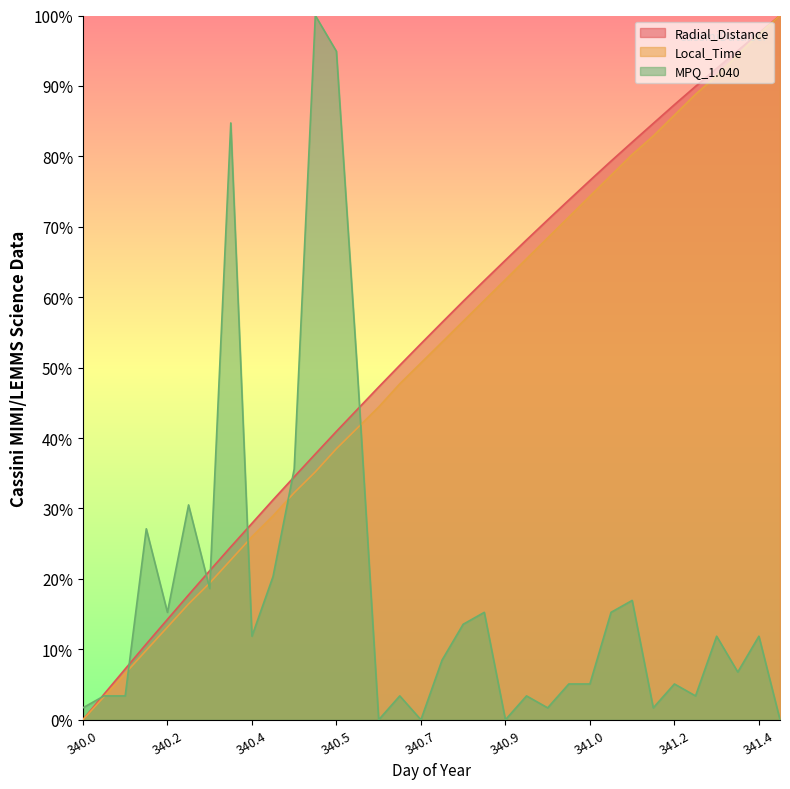

What is the greatest value displayed?

100.0